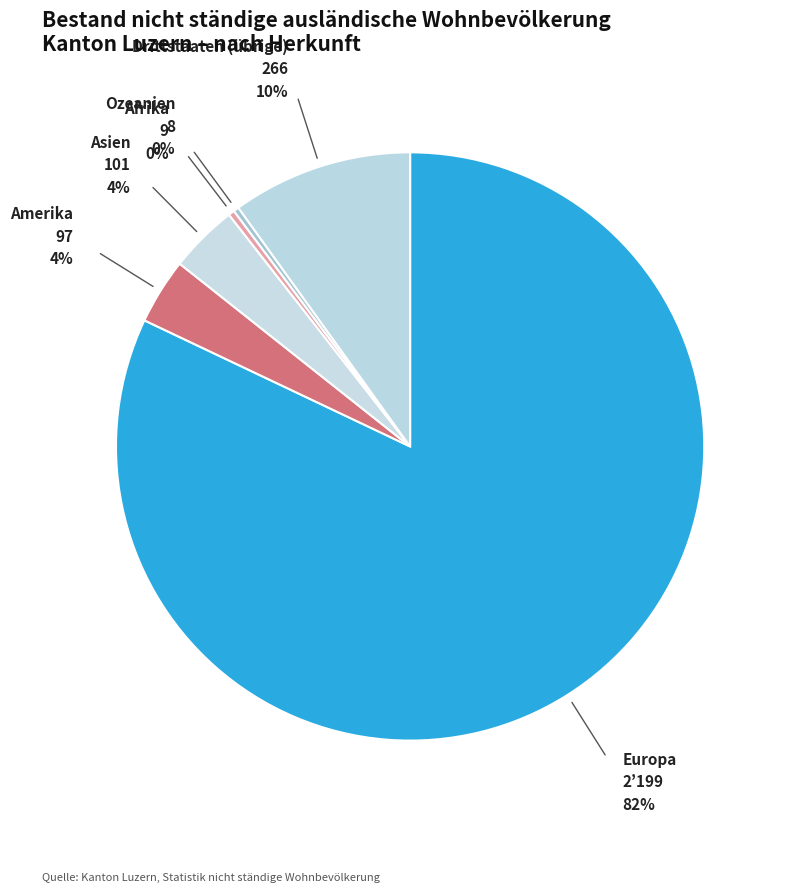

Count the number of slices in the pie.

6